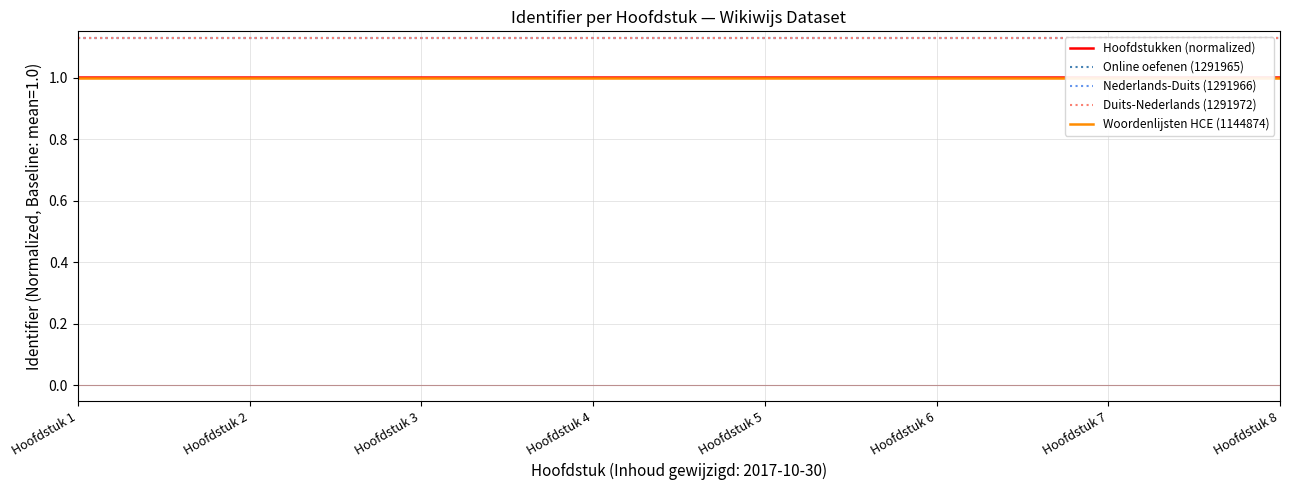

At which label is Online oefenen (1291965) closest to 1?

Hoofdstuk 1